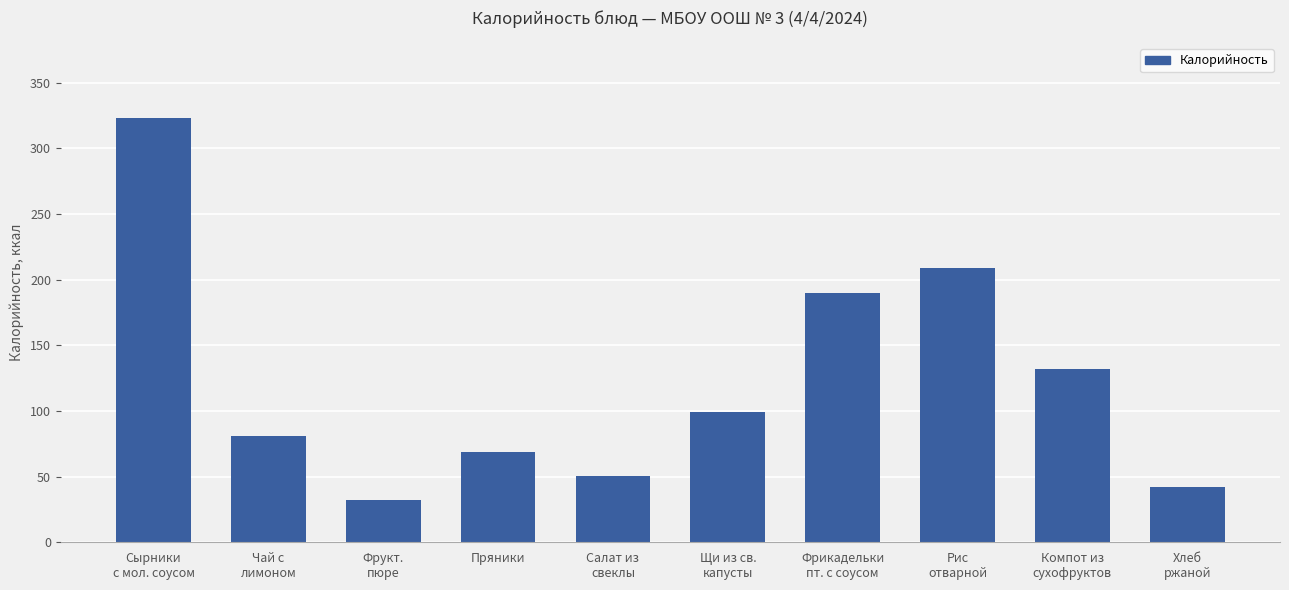

What is the difference between the maximum and minimum values?

290.6